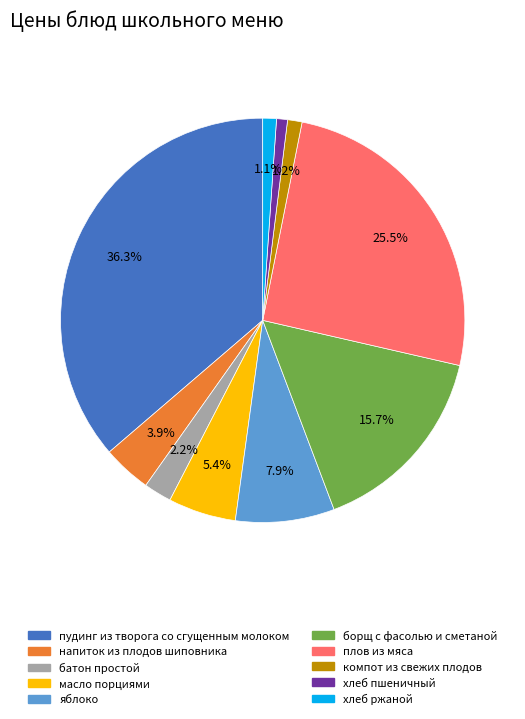

To the nearest percent, what portion does пудинг из творога со сгущенным молоком represent?

36%